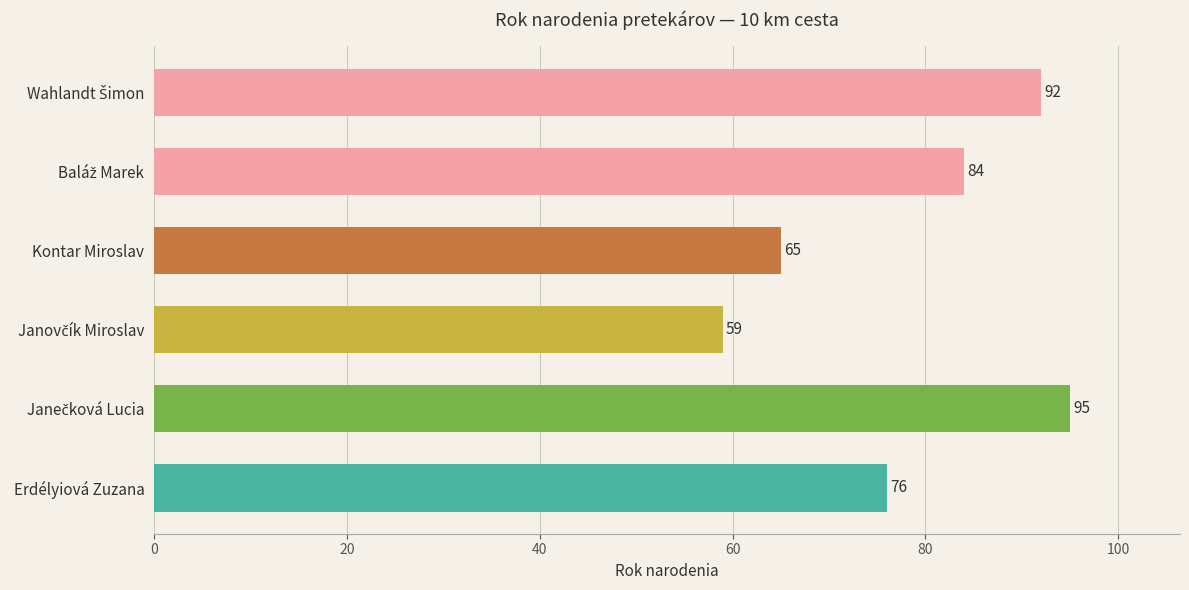

What is the maximum value shown in the chart?

95